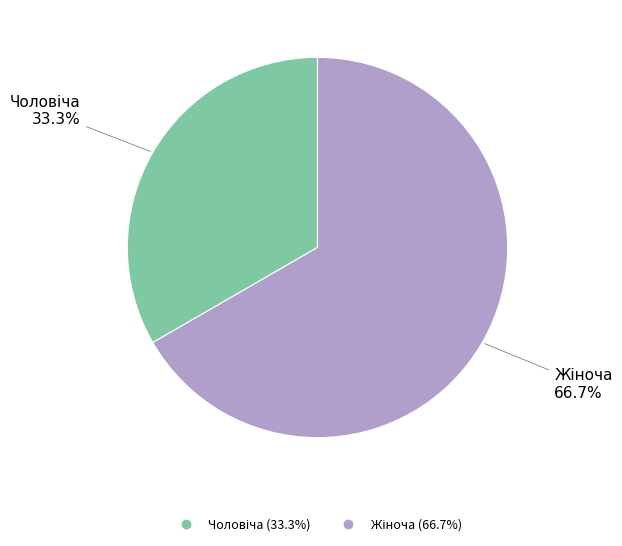

Is there a majority slice in this chart?

Yes